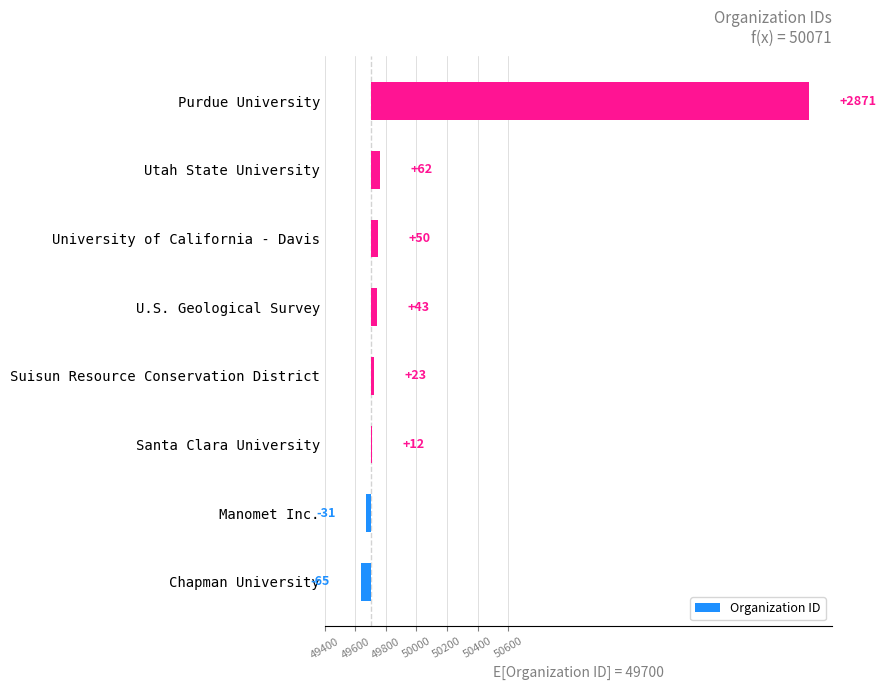

Are the bars grouped side by side (vs. stacked)?

No